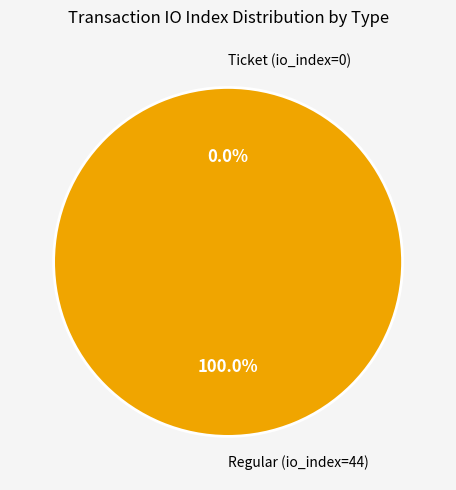

Is it true that Regular (io_index=44) is 91% of the pie?

False